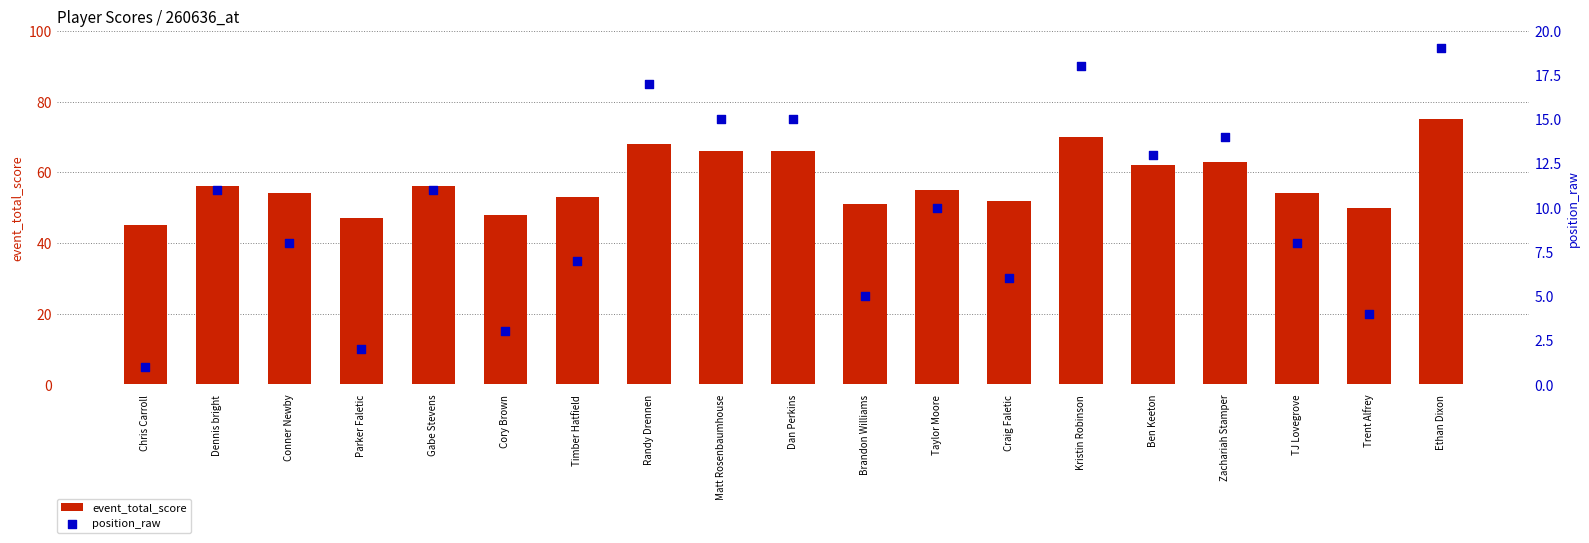

At which category is the sum across all series the highest?

Ethan Dixon